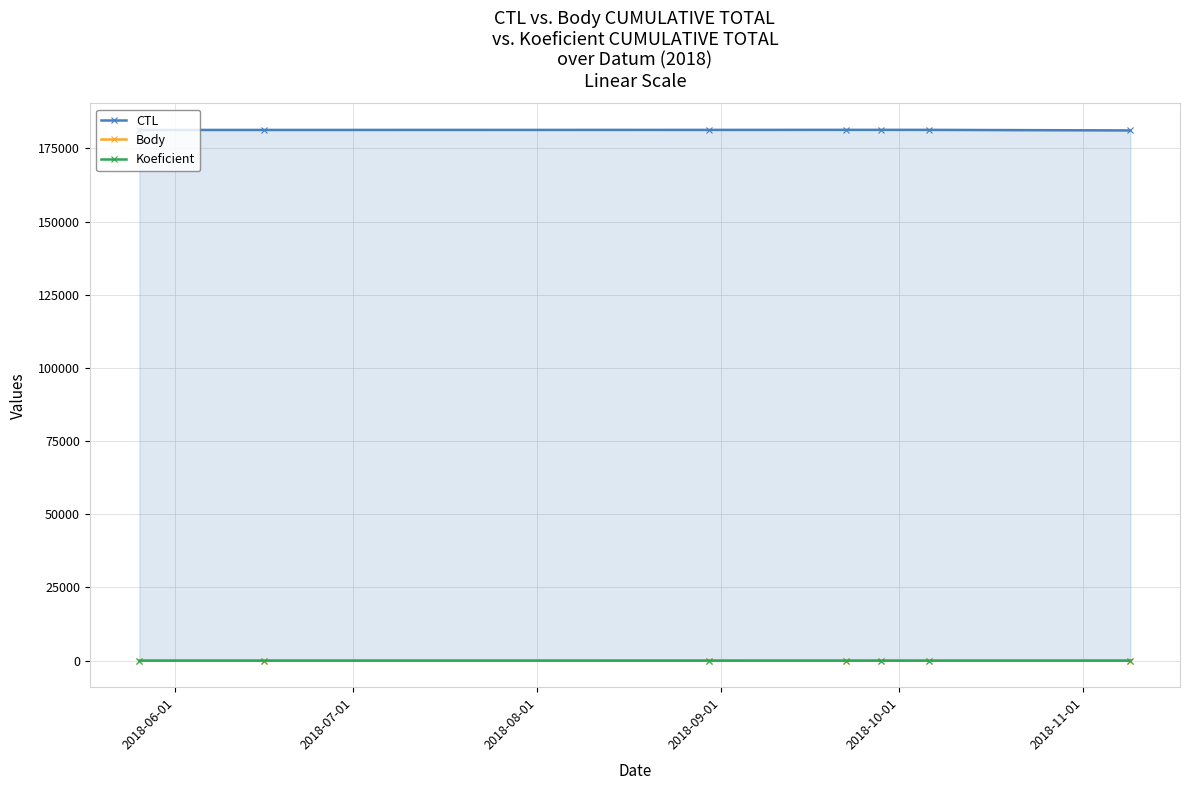

What are all the series names shown in the legend?

CTL, Body, Koeficient